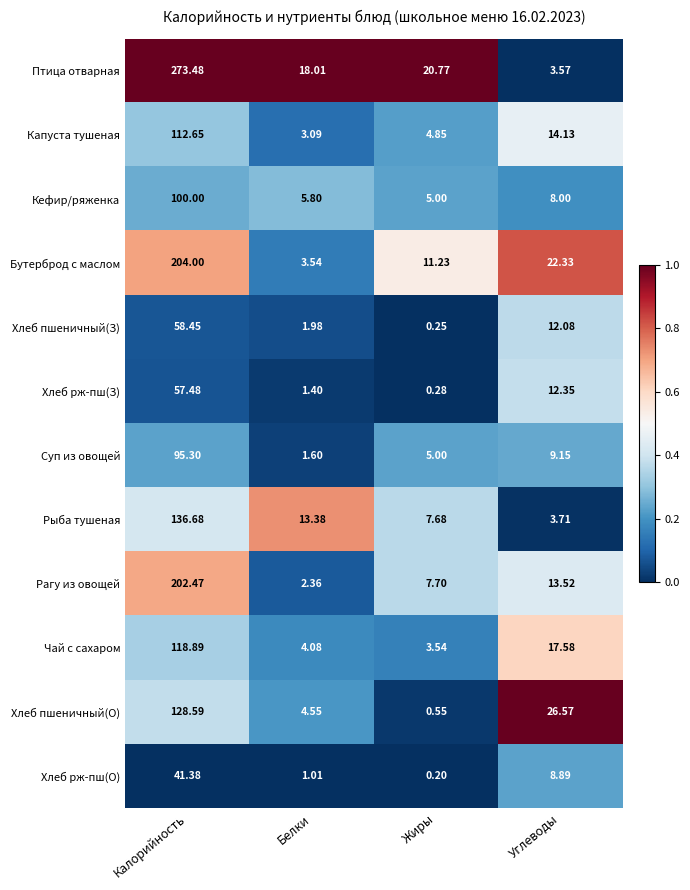

At which category does the chart reach its minimum across all series?

Жиры